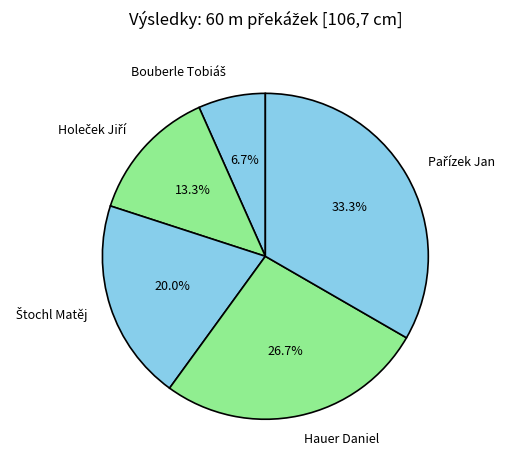

How much of the chart is everything except Hauer Daniel?

73.3%